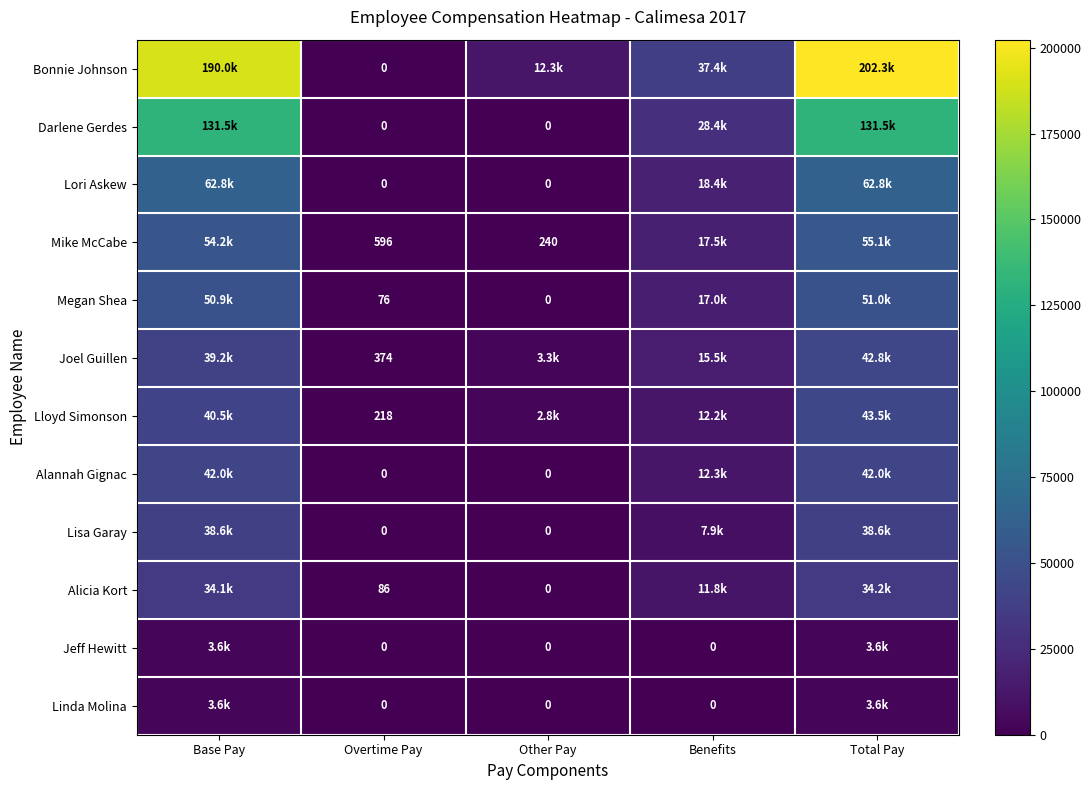

The value of Lloyd Simonson at Overtime Pay is 218. True or false?

True